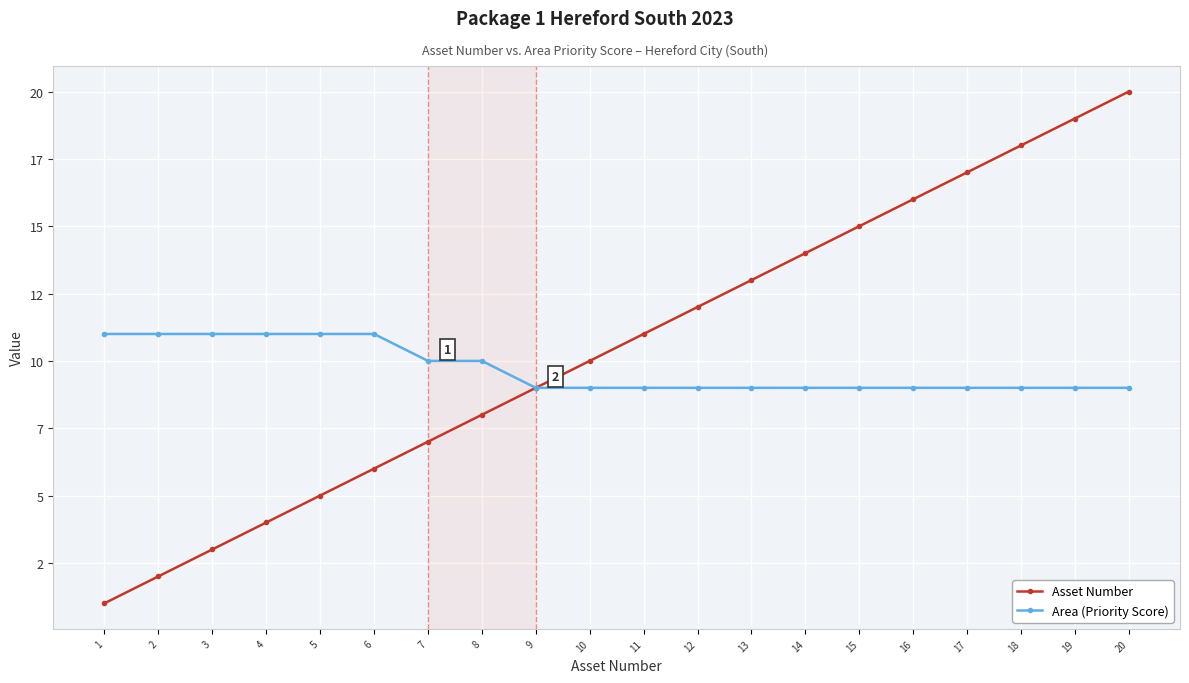

What is the difference between the second highest and minimum values in the Asset Number series?

18